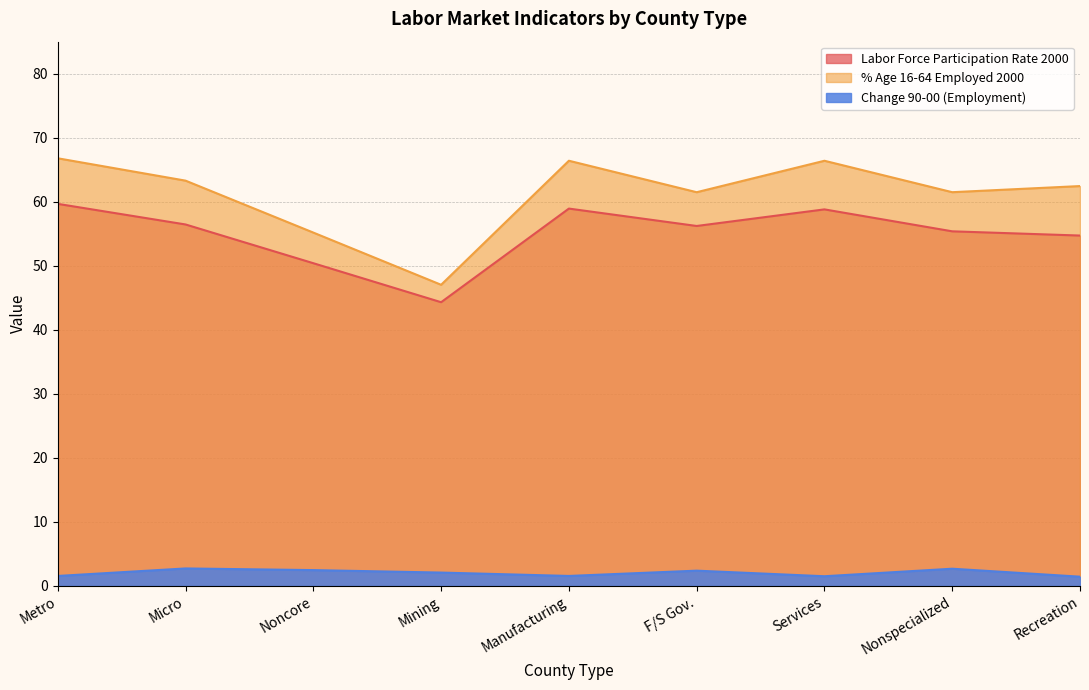

Is it true that Labor Force Participation Rate 2000 equals 56.4 at Micro?

True